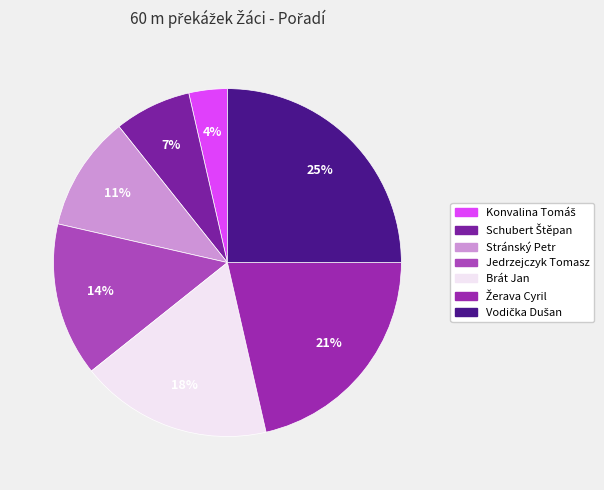

Count the number of slices in the pie.

7